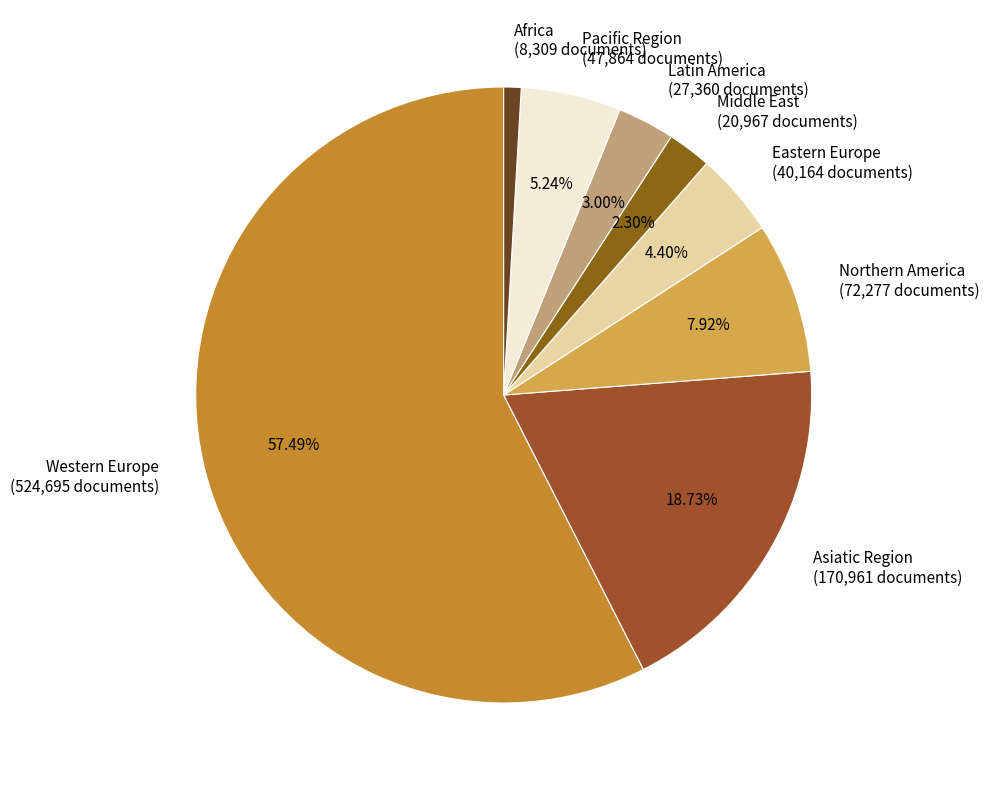

Is there a majority slice in this chart?

Yes